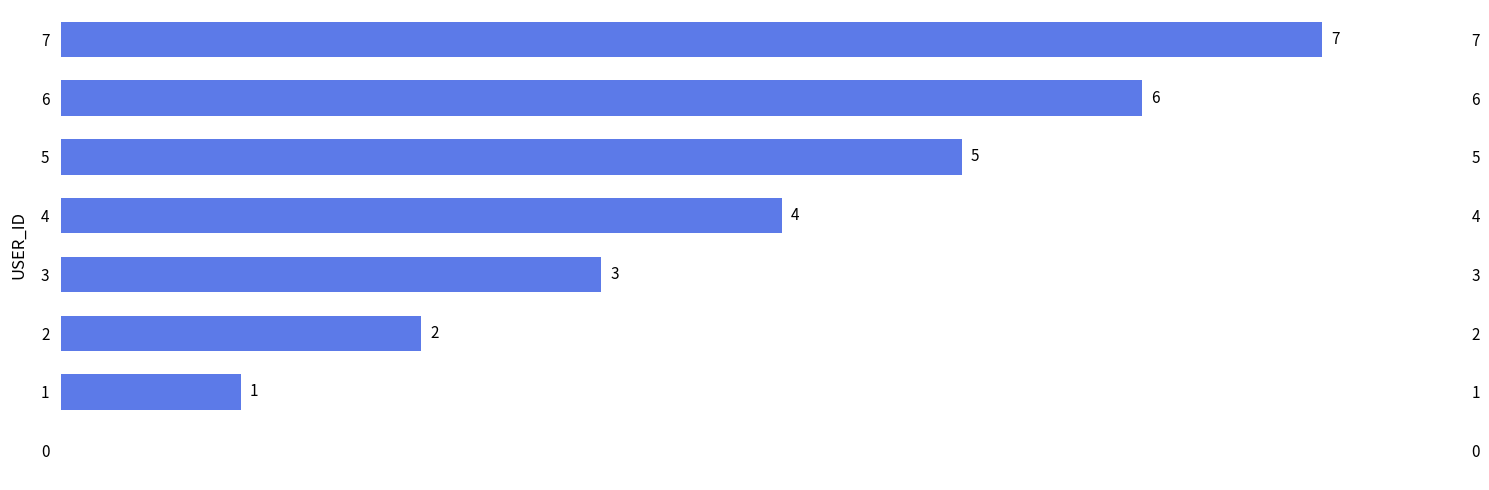

What is the change in value from 3 to 5?

+2